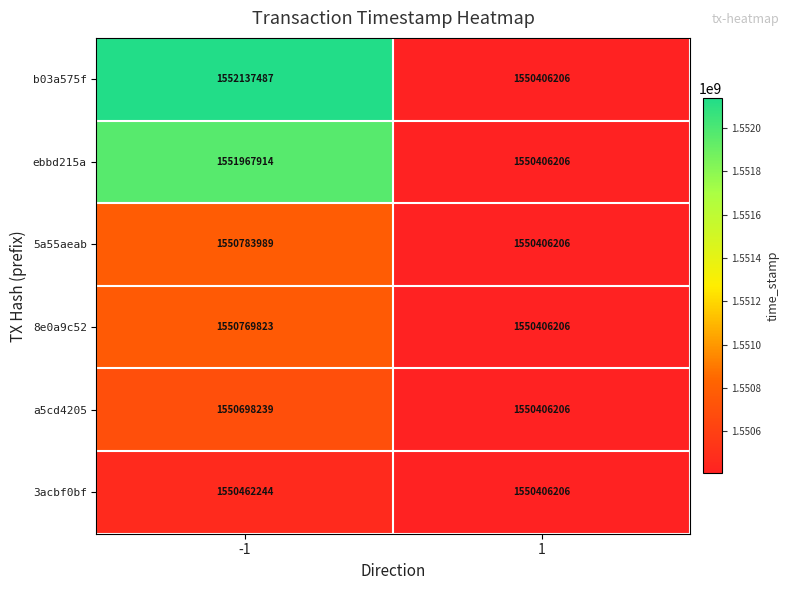

Reading left to right, what are all the values shown in this chart?

b03a575f: 1552137487	1550406206
ebbd215a: 1551967914	1550406206
5a55aeab: 1550783989	1550406206
8e0a9c52: 1550769823	1550406206
a5cd4205: 1550698239	1550406206
3acbf0bf: 1550462244	1550406206